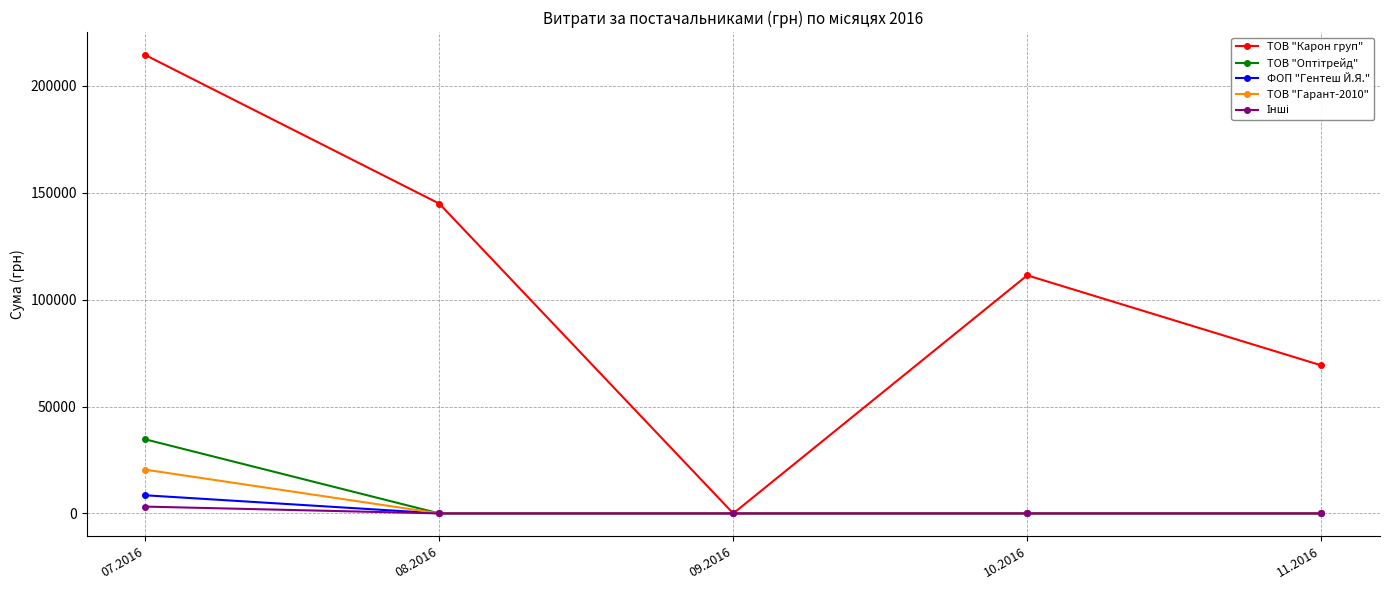

At how many categories does at least one series exceed 67560?

4